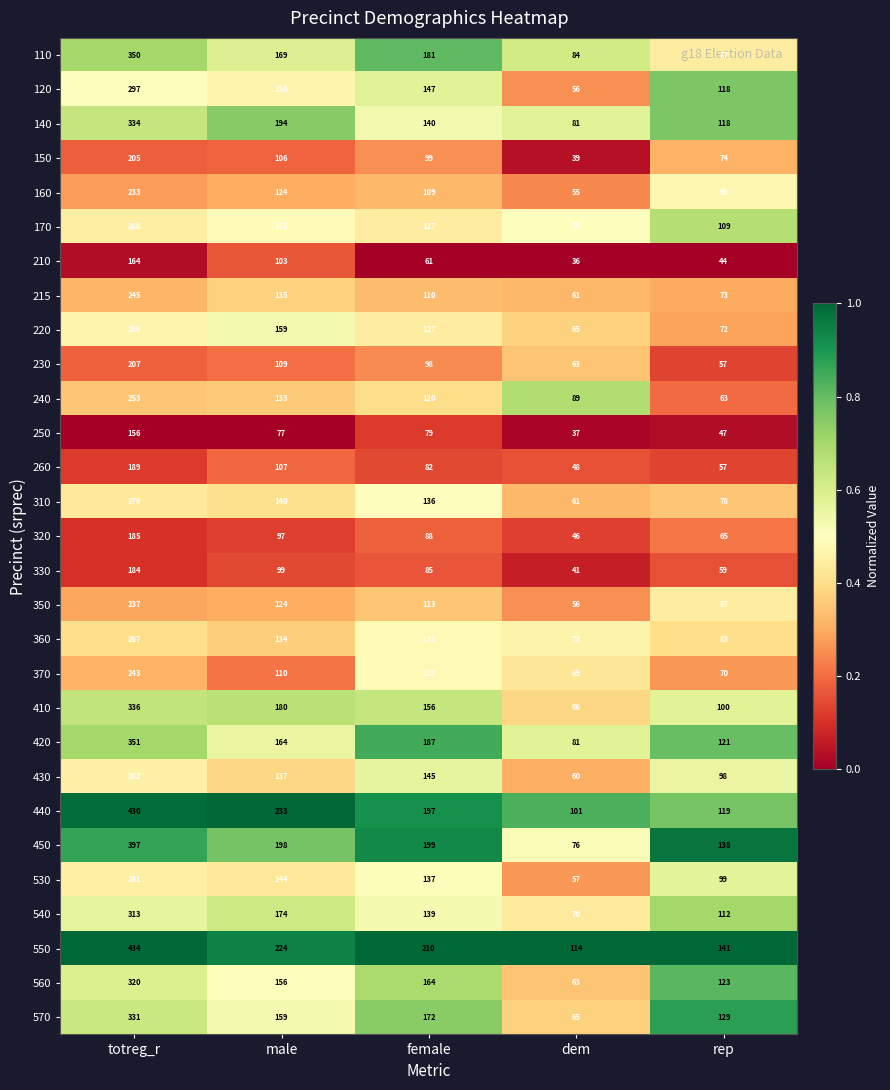

Is the value of 260 at dem greater than the value of 430 at totreg_r?

No